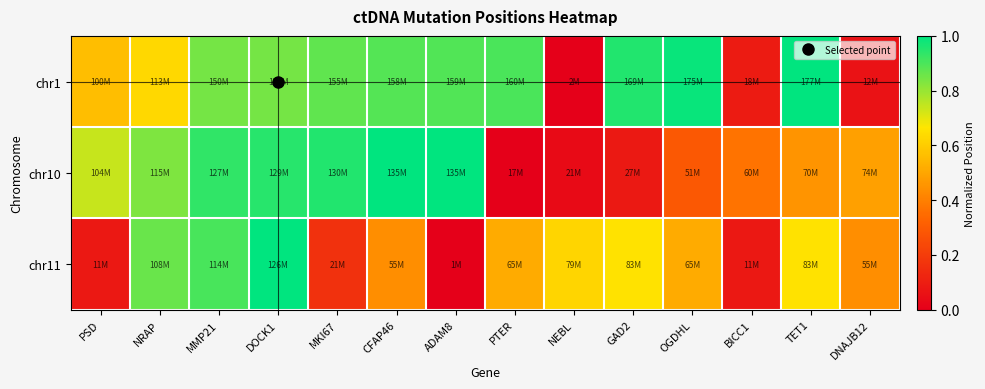

Between NRAP and ADAM8, which series saw the biggest shift?

chr11